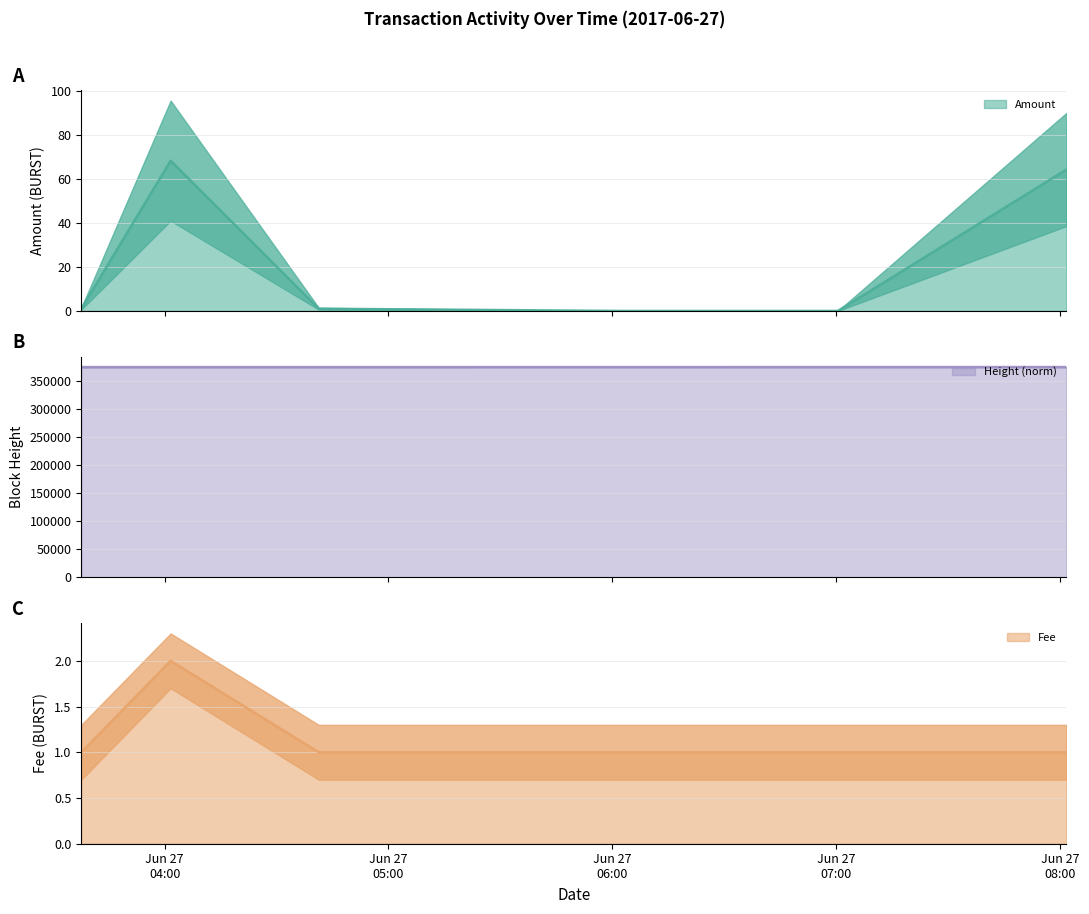

How many data points does each series have?

6